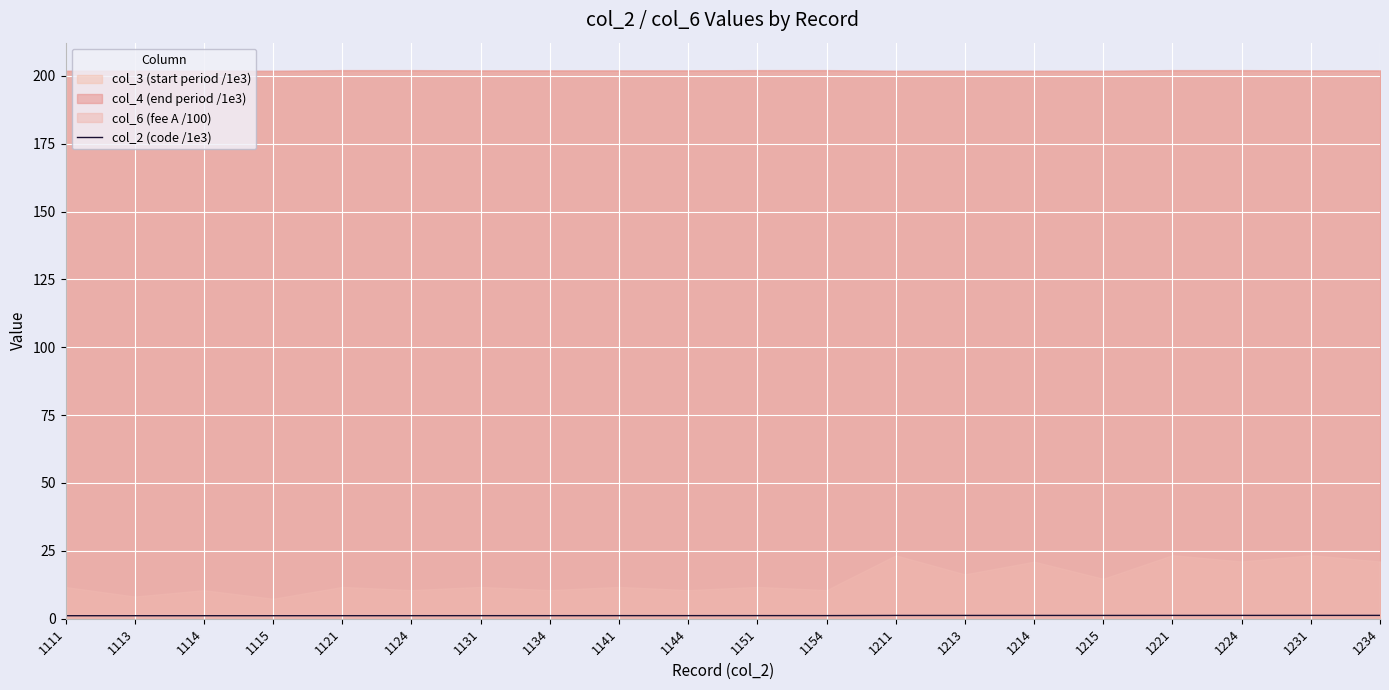

What is the sum of all values?

23.3